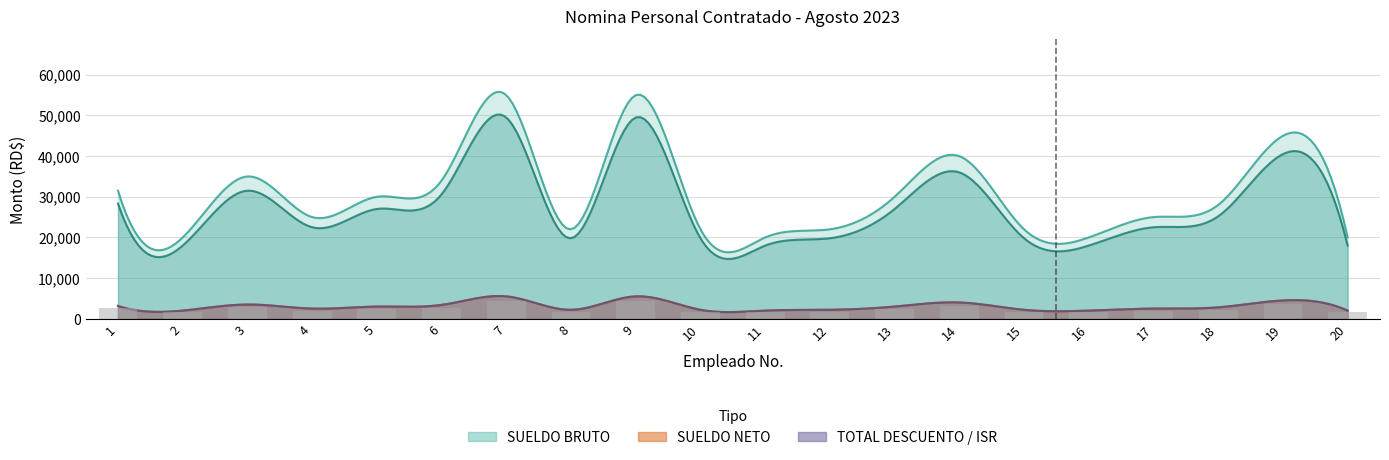

How many groups of bars are there?

20